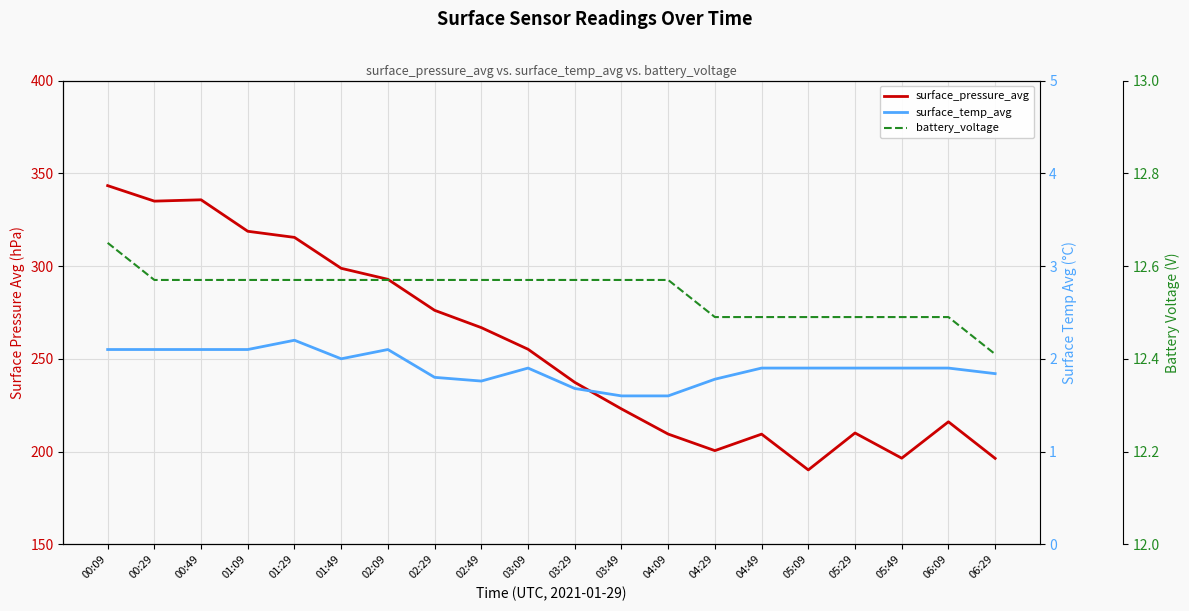

How many interior local valleys does the surface_temp_avg series have?

2